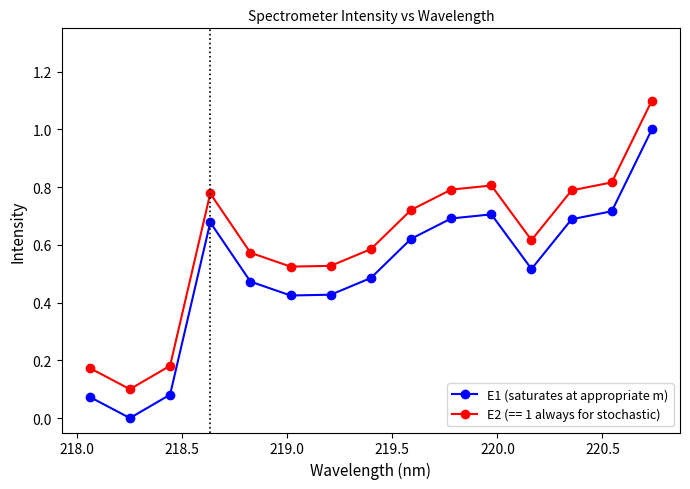

How many lines are shown in the chart?

2